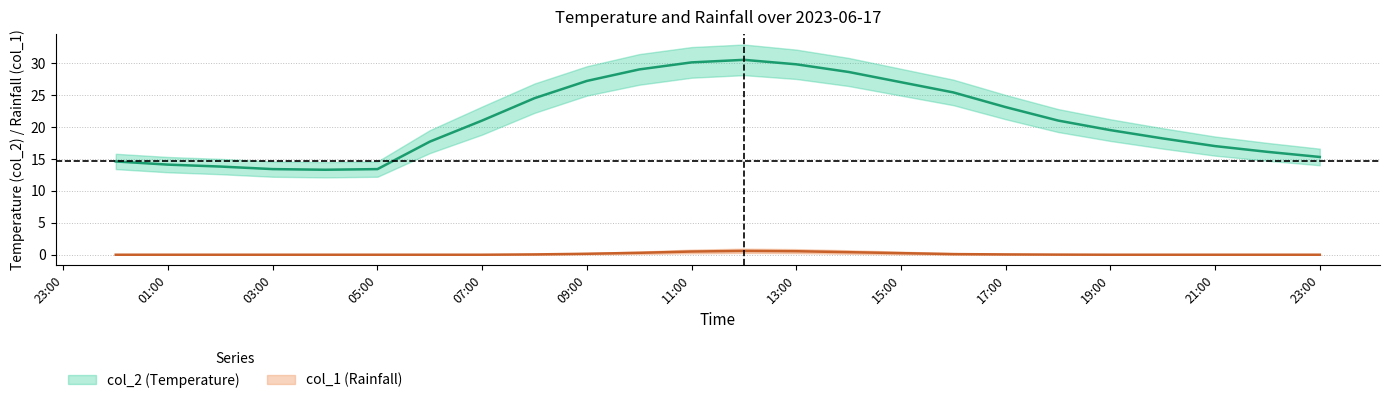

At which category does the chart reach its minimum across all series?

2023/06/17 00:00